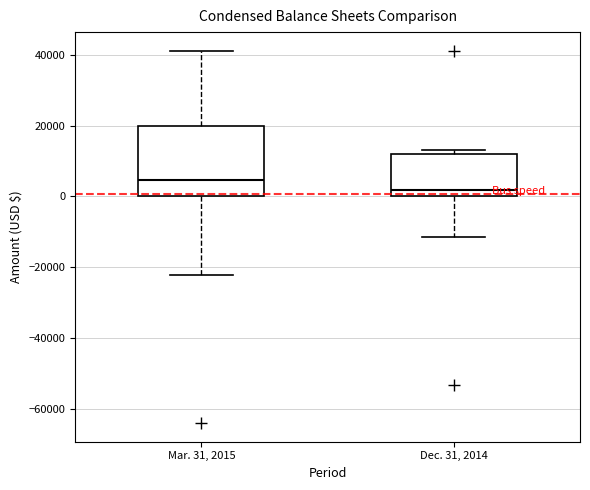

Which box's median line is the highest?

Mar. 31, 2015